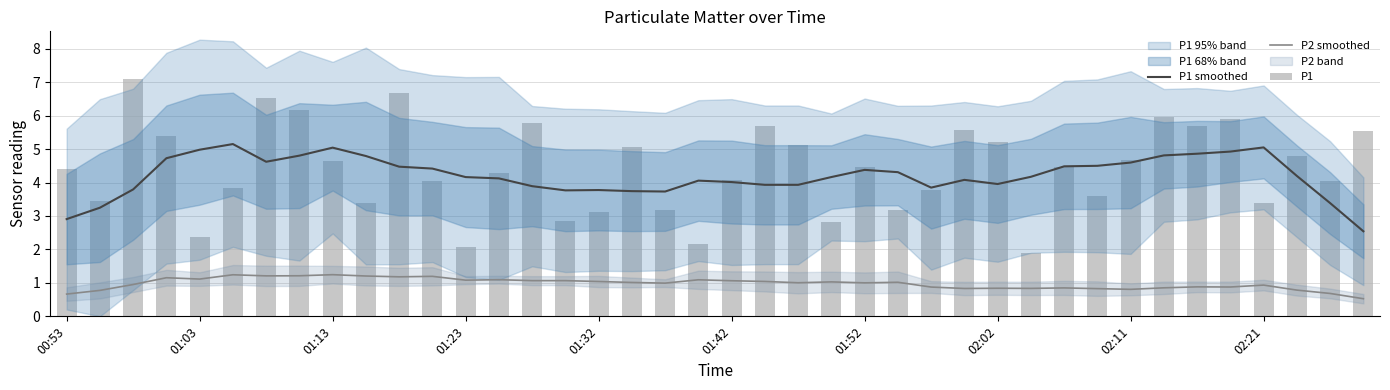

Where is P1 nearest to the value 4?

11